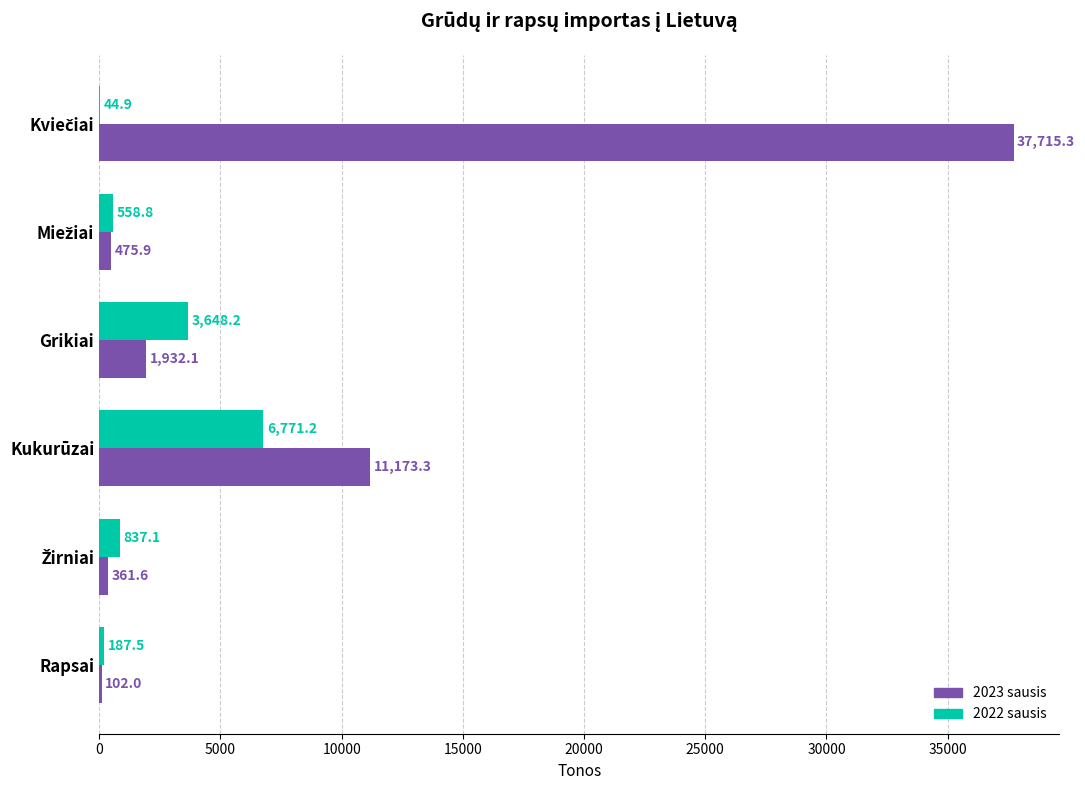

What is the greatest value displayed?

37715.3